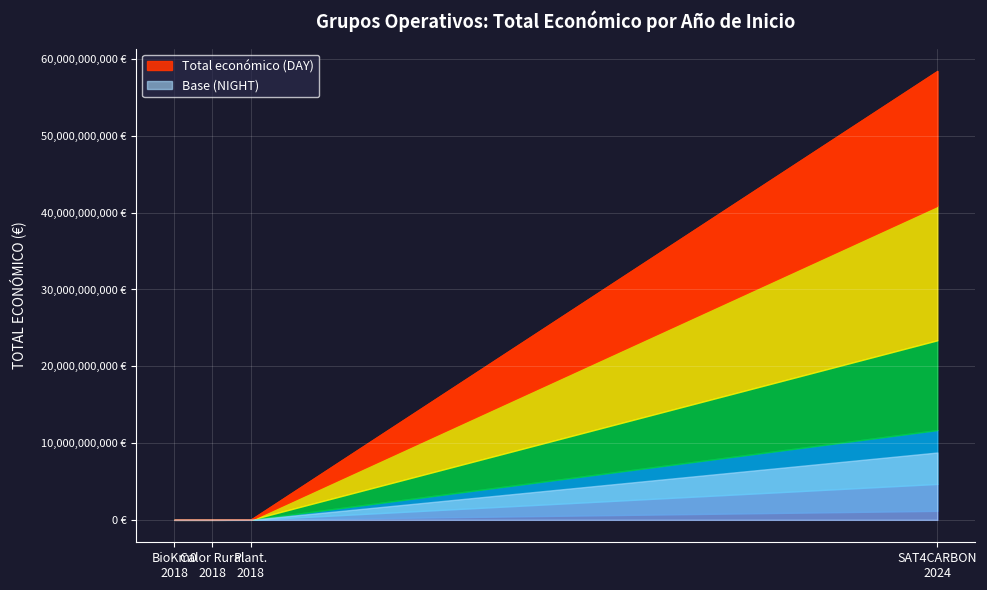

Count the number of values greater than 7967413.

1